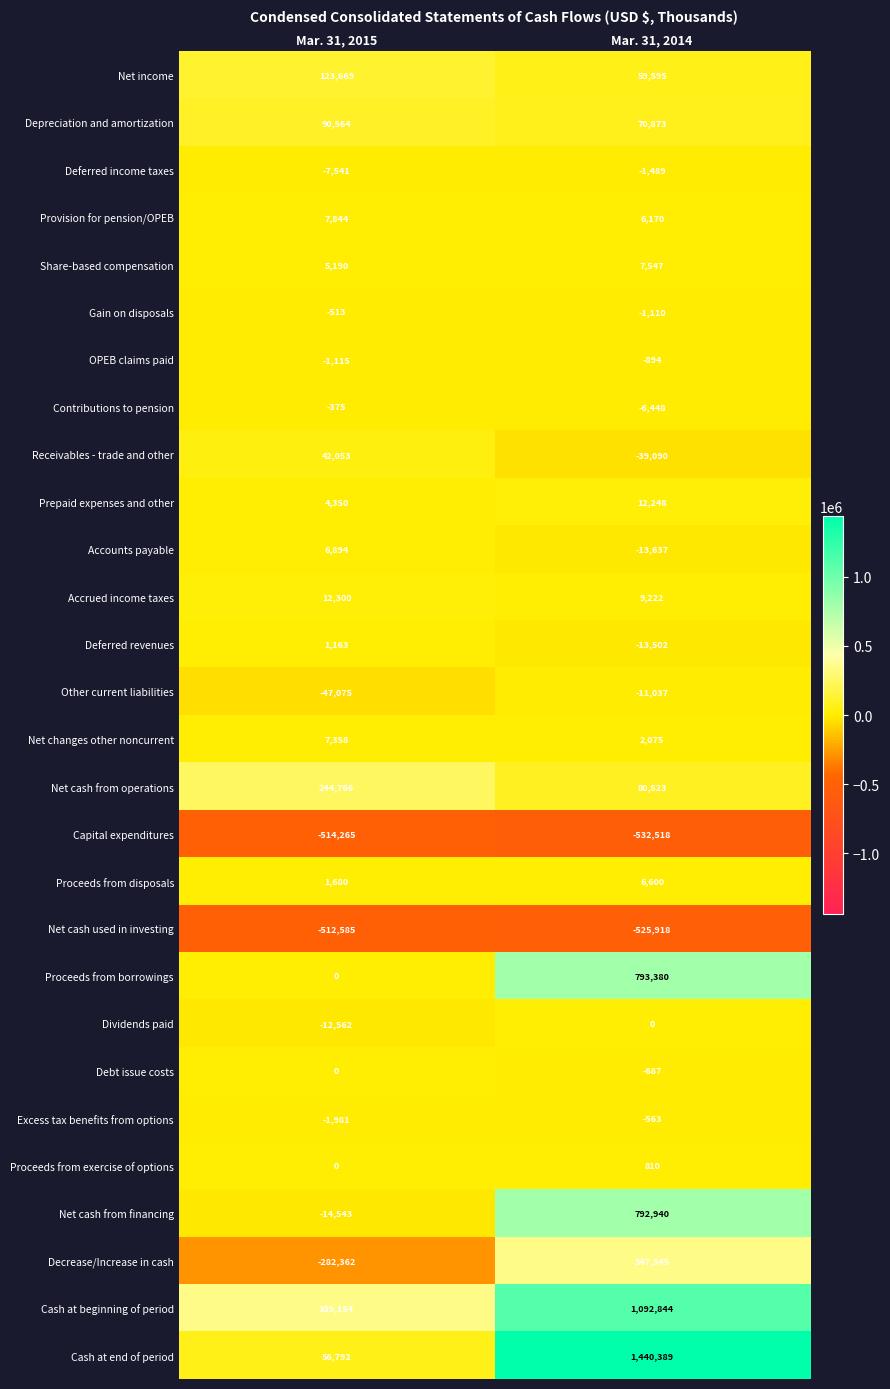

Is it true that Capital expenditures equals -514265 at Mar. 31, 2015?

True